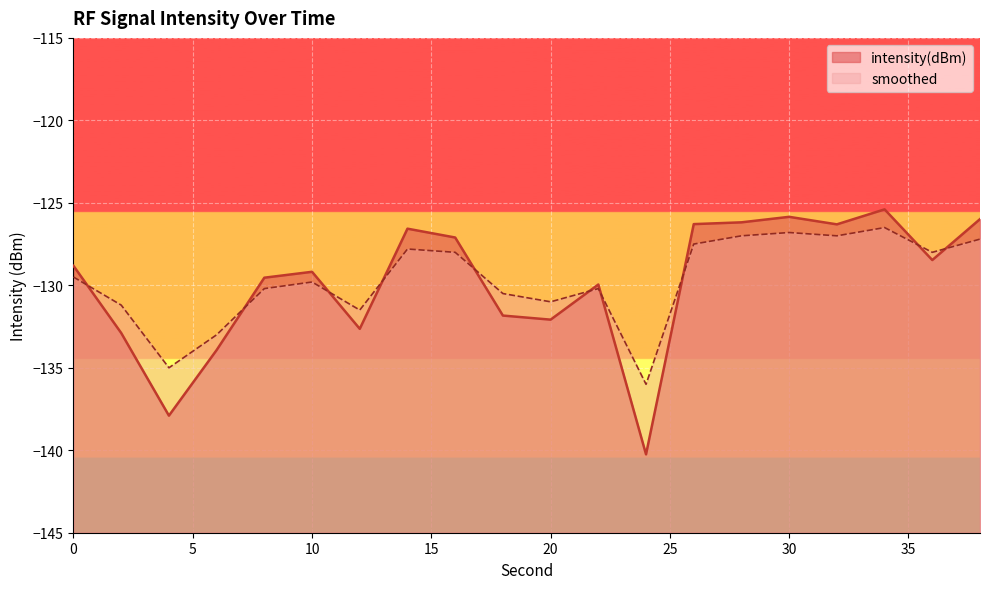

List the labels in order of intensity(dBm) value, largest first.

34, 30, 38, 28, 26, 32, 14, 16, 36, 0, 10, 8, 22, 18, 20, 12, 2, 6, 4, 24